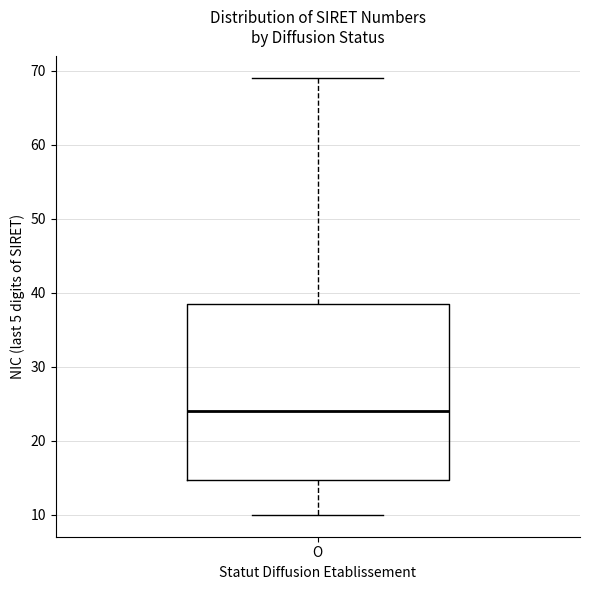

Where does the median line of the box for O sit on the y-axis? The values are not printed on the chart, so give them approximately, as read against the axis.

24